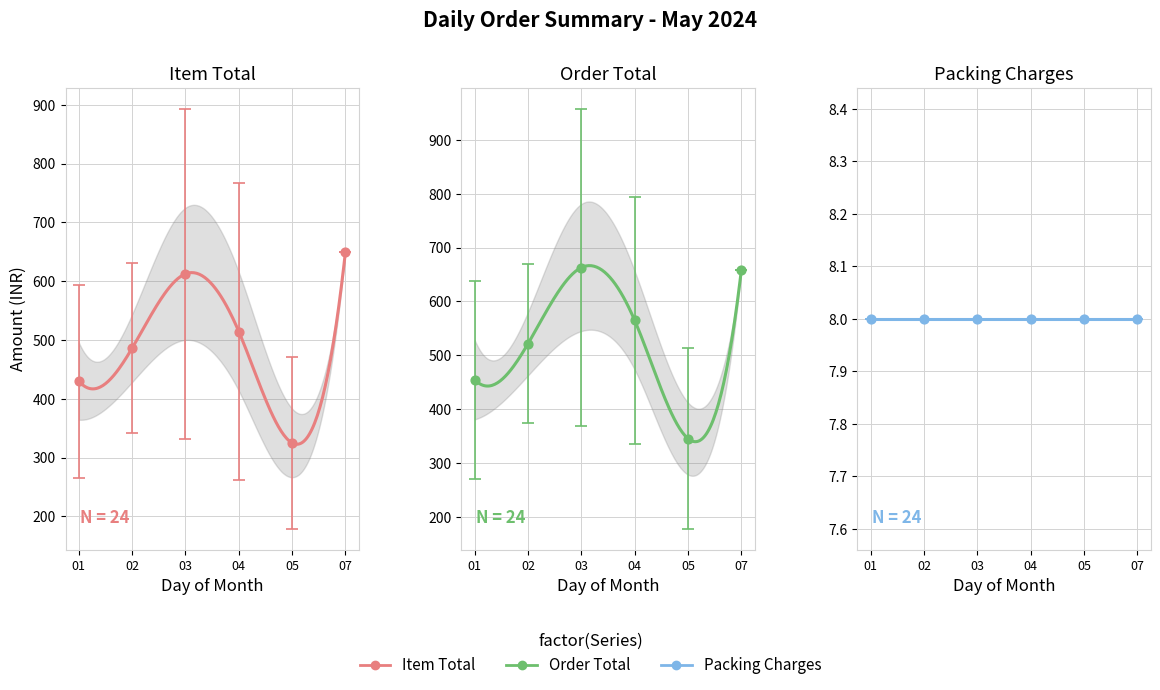

Which series has the largest total across all categories?

Order Total